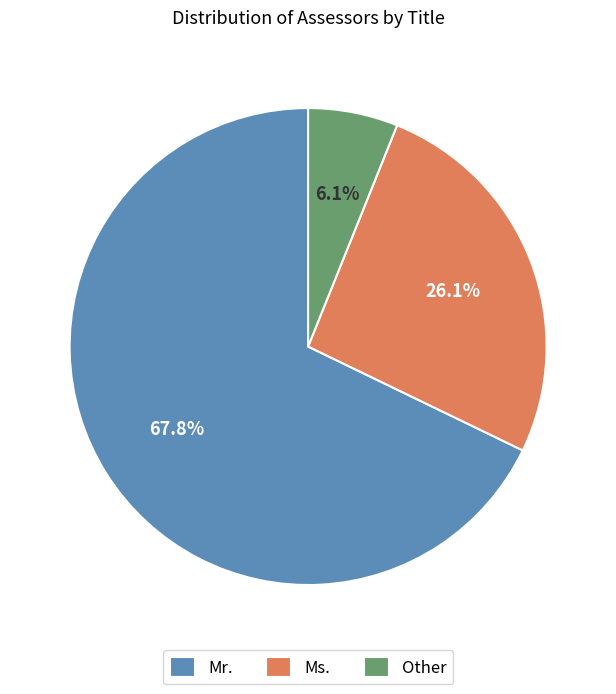

The Mr. slice represents 68% of the pie. True or false?

True